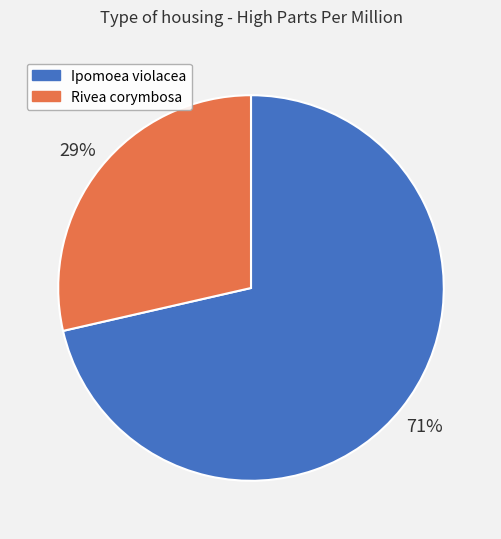

Rank the categories by value from lowest to highest.

Rivea corymbosa, Ipomoea violacea